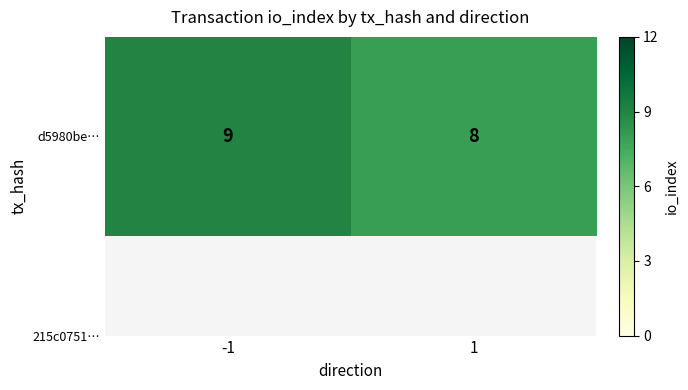

Rank the categories by value from lowest to highest.

1, -1